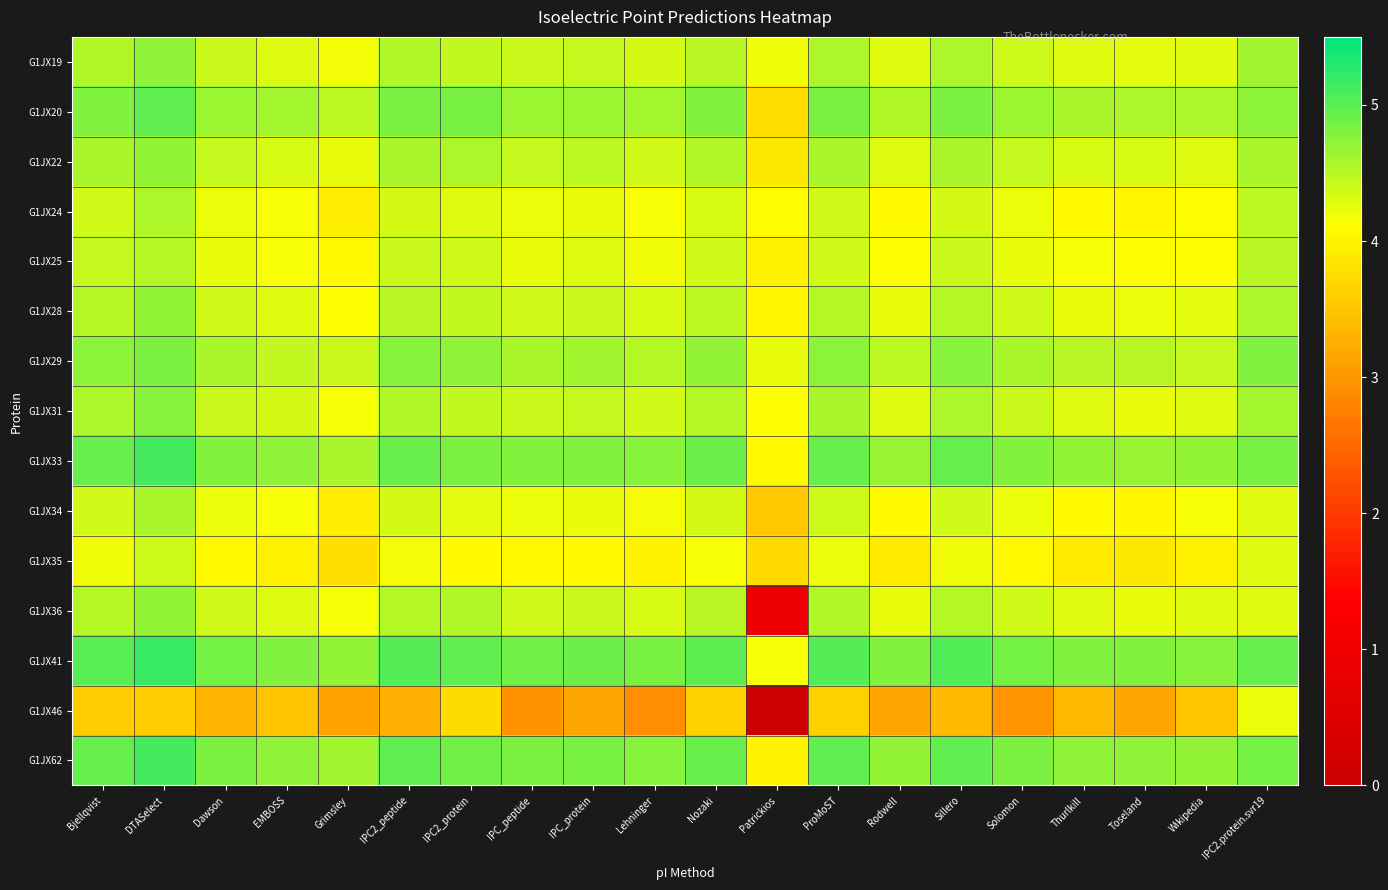

Between Wikipedia and Rodwell, which is larger?

Wikipedia